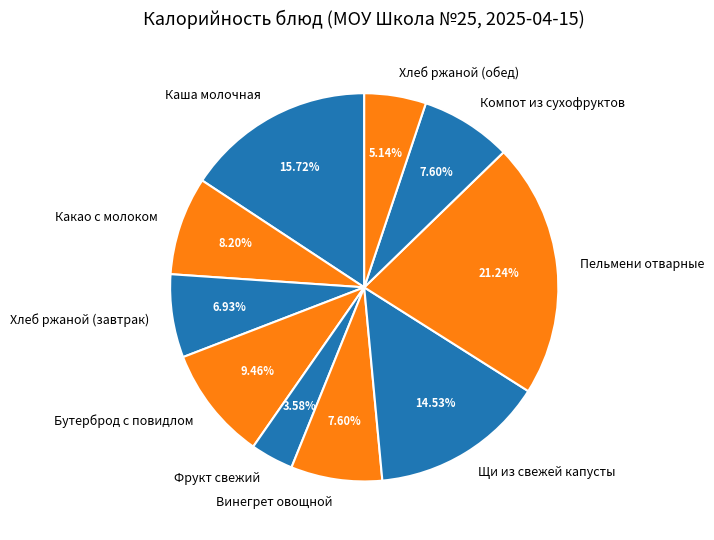

To the nearest percent, what portion does Какао с молоком represent?

8%